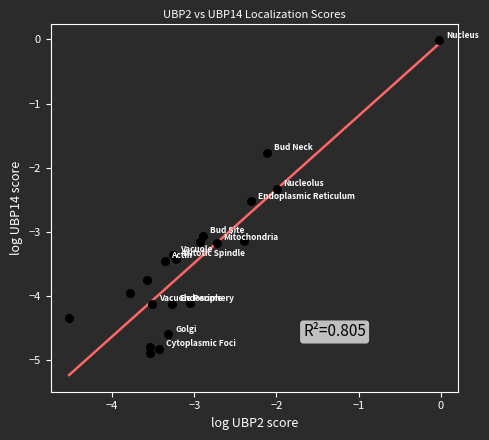

What Y value in the scatter plot is closest to -2?

-1.8